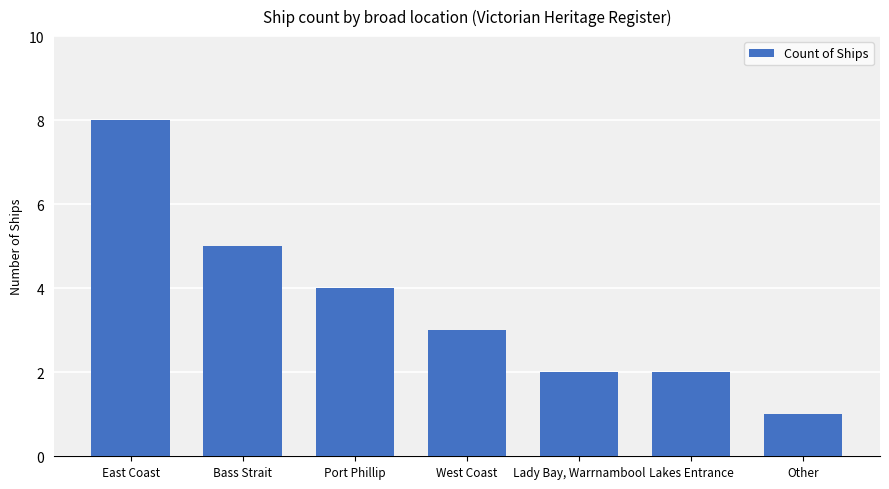

How many values are between 2 and 5?

5